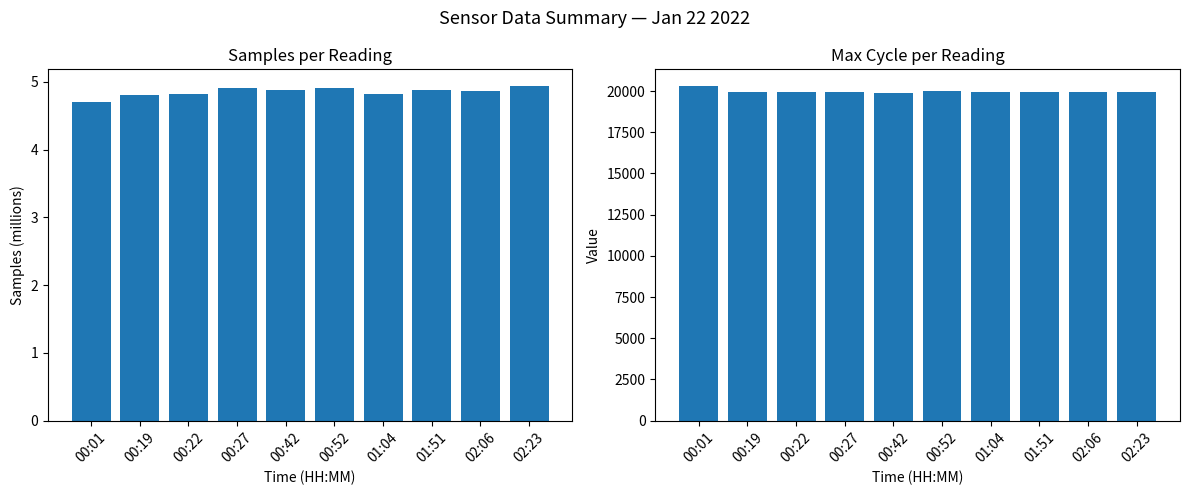

The Samples (M) series shows 2.1 at 00:01. True or false?

False